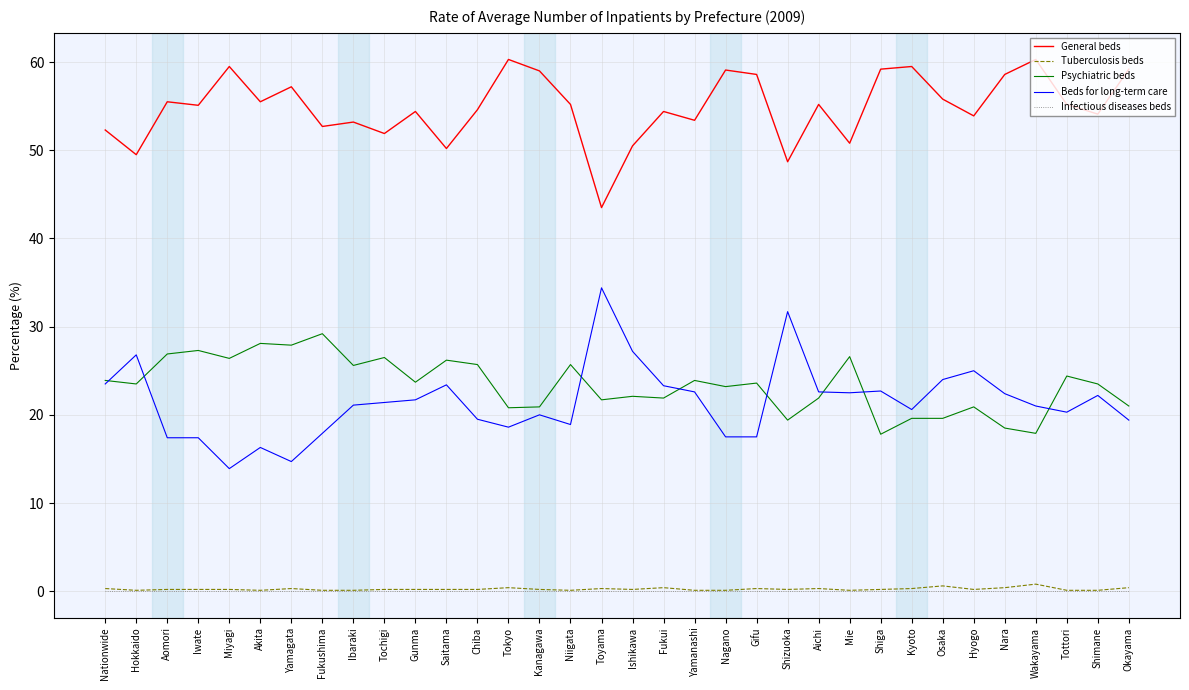

True or false: Psychiatric beds and General beds cross at least once.

False